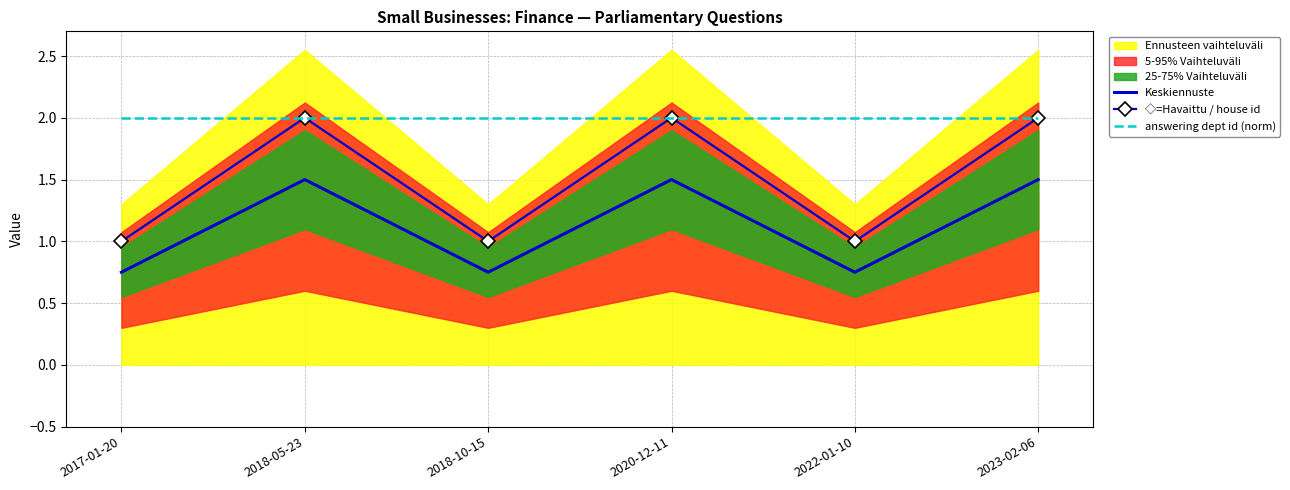

Which series changed the most between 2018-05-23 and 2020-12-11?

Keskiennuste